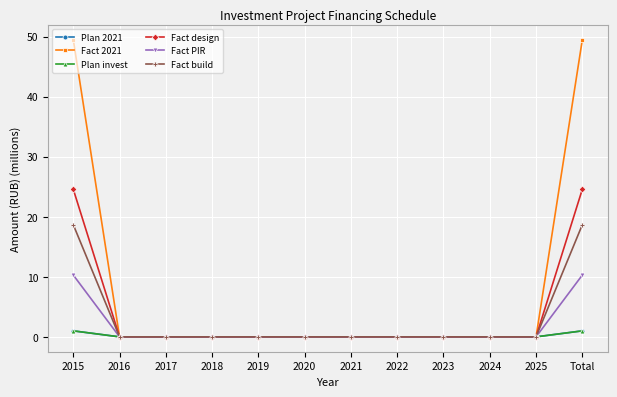

True or false: Fact design and Plan invest intersect in this chart.

False